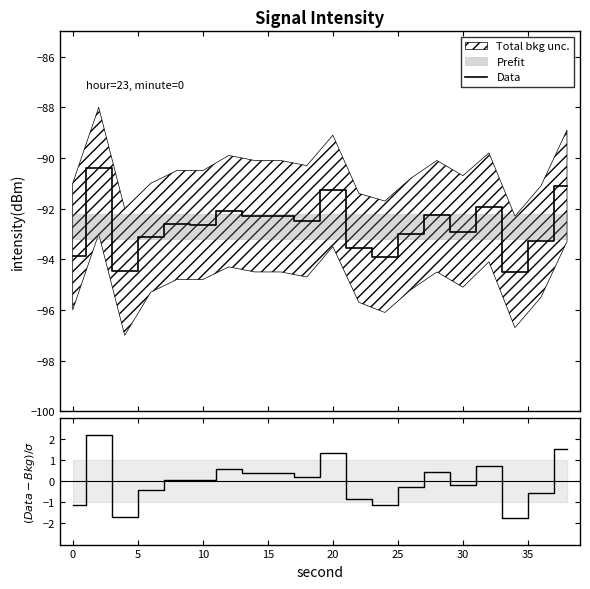

True or false: (Data-Bkg)/σ and Data intersect in this chart.

False